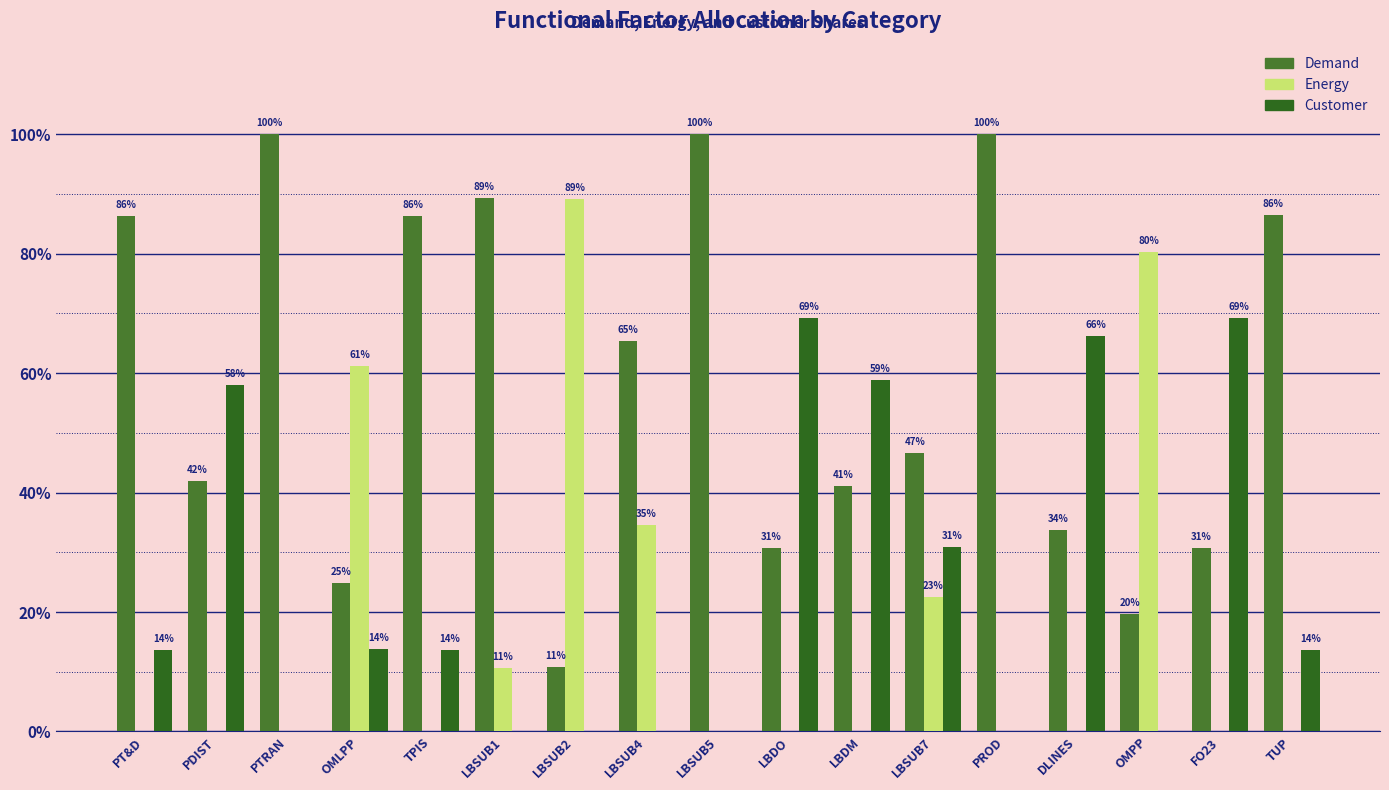

Does the chart contain stacked bars?

No